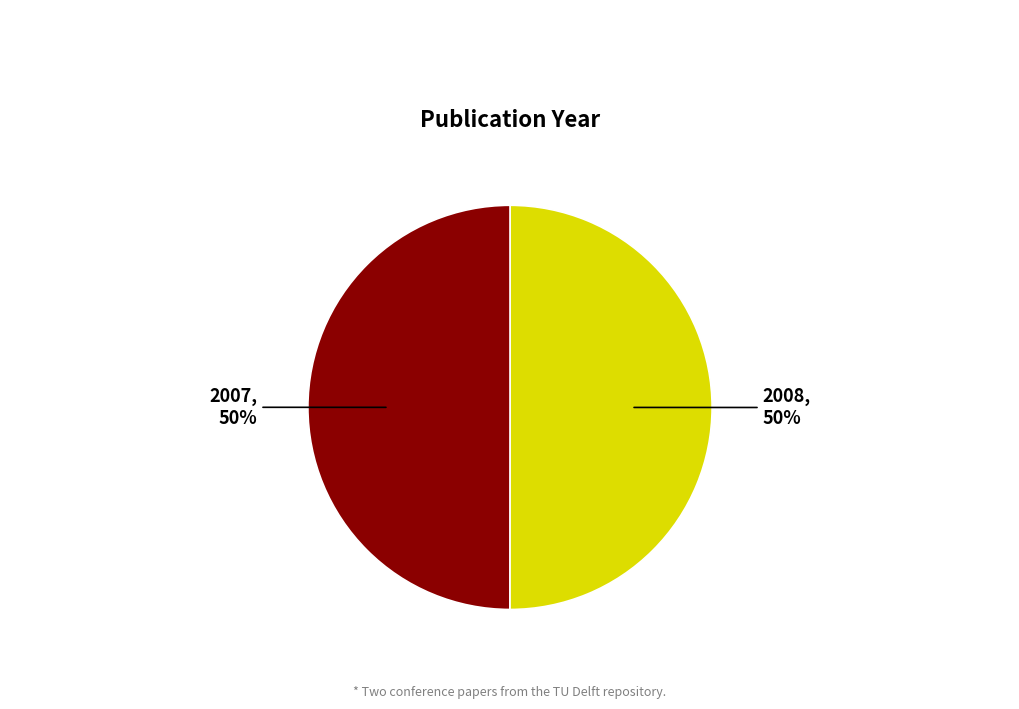

How many slices are in this pie chart?

2